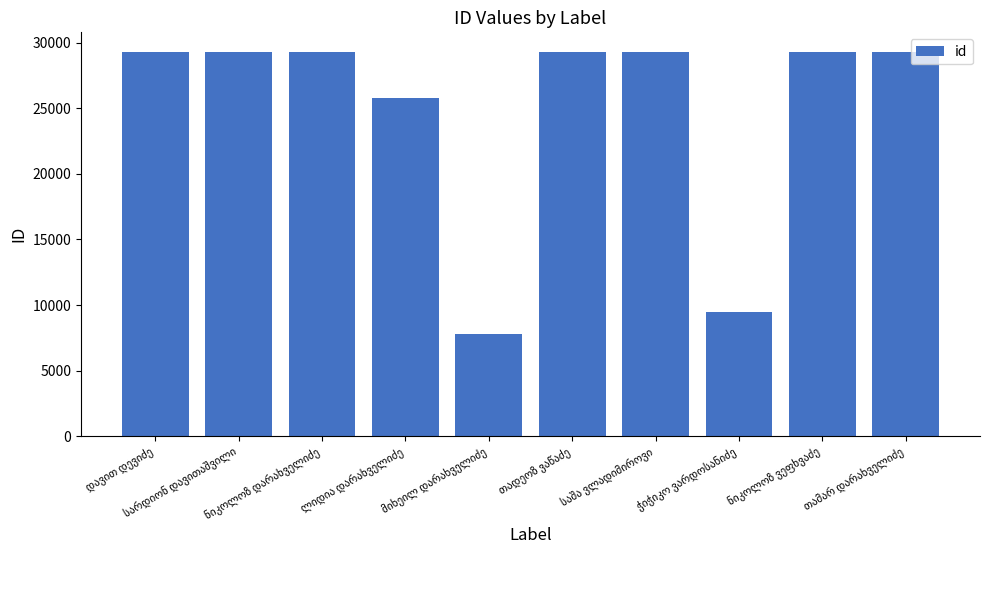

What is the difference between the maximum and minimum values?

21547